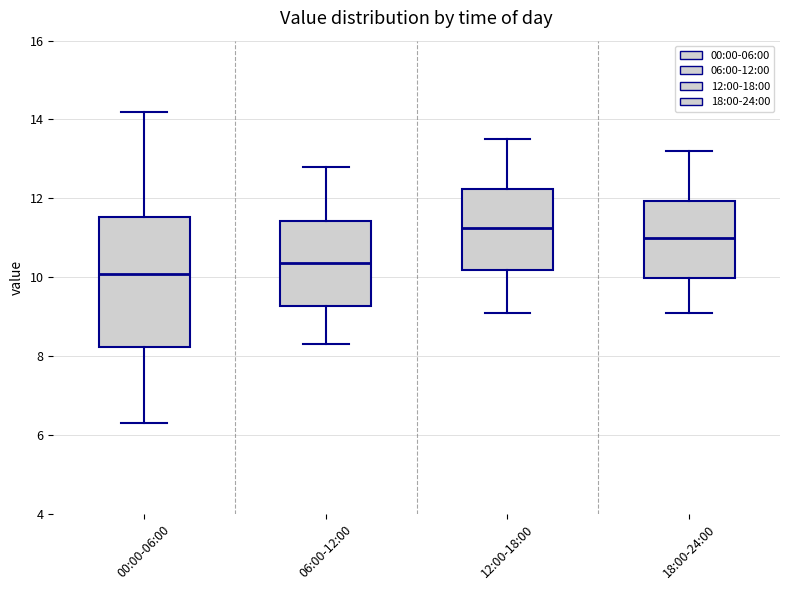

Where does the median line of the box for 18:00-24:00 sit on the y-axis? The values are not printed on the chart, so give them approximately, as read against the axis.

11.0